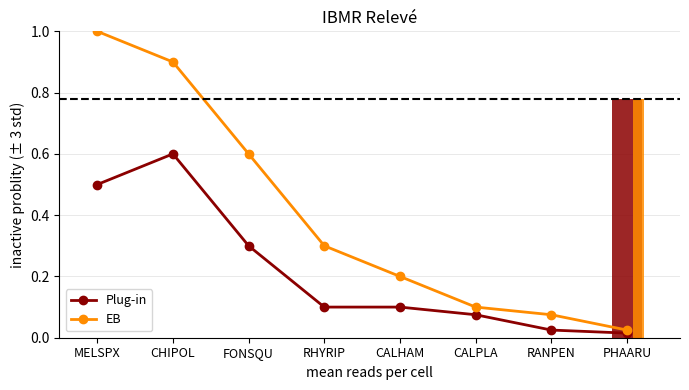

What value does the Plug-in series have at CHIPOL?

0.6